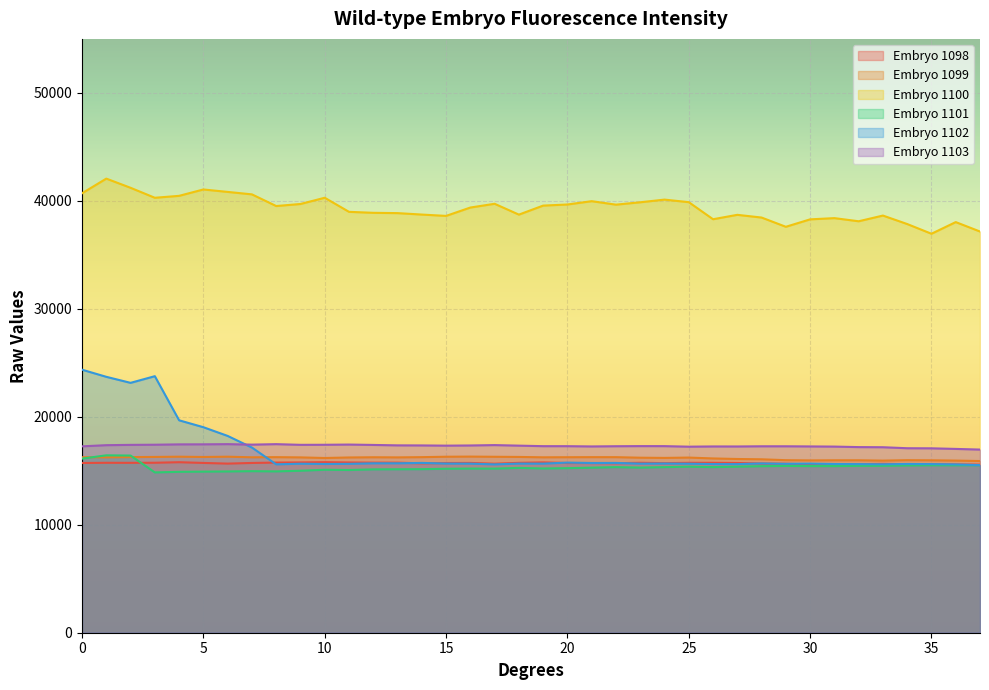

Reading right to left, what are all the values shown in this chart?

Embryo 1098: 37=15567.9	36=15591.5	35=15608.1	34=15609.3	33=15640.4	32=15608.3	31=15602.8	30=15584.1	29=15647.4	28=15673.6	27=15720.2	26=15738.3	25=15737.4	24=15706.0	23=15740.7	22=15698.6	21=15716.6	20=15718.2	19=15776.8	18=15734.5	17=15652.3	16=15725.6	15=15716.8	14=15692.1	13=15751.3	12=15753.3	11=15769.1	10=15795.7	9=15773.0	8=15758.8	7=15723.4	6=15663.2	5=15725.3	4=15791.7	3=15742.6	2=15734.8	1=15739.1	0=15720.5
Embryo 1099: 37=15902.0	36=15942.0	35=15967.3	34=15979.6	33=15939.4	32=15970.5	31=15969.5	30=15959.5	29=15980.6	28=16061.5	27=16090.6	26=16141.4	25=16221.7	24=16191.4	23=16210.5	22=16259.5	21=16260.6	20=16254.1	19=16246.1	18=16280.6	17=16295.7	16=16312.0	15=16299.8	14=16260.7	13=16239.9	12=16250.5	11=16231.6	10=16182.5	9=16239.1	8=16259.7	7=16247.4	6=16302.8	5=16276.7	4=16303.2	3=16281.2	2=16266.4	1=16244.9	0=16254.0
Embryo 1100: 37=37159.3	36=38031.8	35=36952.3	34=37852.2	33=38637.4	32=38108.8	31=38399.3	30=38285.5	29=37597.2	28=38453.8	27=38704.6	26=38297.3	25=39877.9	24=40114.9	23=39867.5	22=39647.0	21=39969.1	20=39661.7	19=39560.0	18=38724.2	17=39727.7	16=39379.9	15=38605.7	14=38729.6	13=38863.4	12=38891.7	11=38981.8	10=40286.2	9=39708.5	8=39519.0	7=40600.0	6=40828.1	5=41053.9	4=40463.1	3=40284.7	2=41208.5	1=42059.2	0=40701.0
Embryo 1101: 37=15511.7	36=15504.3	35=15509.6	34=15492.8	33=15461.1	32=15458.0	31=15433.1	30=15434.7	29=15449.7	28=15425.3	27=15380.0	26=15338.4	25=15379.6	24=15336.8	23=15295.4	22=15337.7	21=15287.1	20=15240.9	19=15212.0	18=15265.5	17=15198.6	16=15204.1	15=15187.9	14=15147.7	13=15138.9	12=15130.0	11=15070.9	10=15094.0	9=15002.3	8=14942.6	7=14962.9	6=14937.5	5=14920.4	4=14902.2	3=14848.0	2=16408.6	1=16429.8	0=16125.0
Embryo 1102: 37=15523.8	36=15588.4	35=15617.7	34=15627.8	33=15597.5	32=15614.3	31=15625.4	30=15663.4	29=15643.5	28=15678.0	27=15616.0	26=15619.9	25=15653.8	24=15669.9	23=15659.5	22=15726.7	21=15719.8	20=15755.3	19=15662.0	18=15664.9	17=15592.2	16=15660.3	15=15667.8	14=15727.1	13=15691.3	12=15690.8	11=15640.6	10=15627.5	9=15652.2	8=15595.9	7=17151.1	6=18227.4	5=19034.0	4=19674.0	3=23760.3	2=23143.0	1=23701.1	0=24361.0
Embryo 1103: 37=16963.5	36=17024.4	35=17079.5	34=17087.9	33=17180.4	32=17191.9	31=17239.3	30=17254.3	29=17268.0	28=17268.2	27=17250.2	26=17252.7	25=17231.7	24=17281.3	23=17284.0	22=17273.3	21=17253.1	20=17277.8	19=17278.8	18=17327.6	17=17378.0	16=17343.3	15=17327.1	14=17347.1	13=17353.3	12=17392.5	11=17427.6	10=17407.8	9=17402.2	8=17465.4	7=17420.6	6=17466.2	5=17448.8	4=17444.4	3=17412.4	2=17398.3	1=17370.1	0=17263.5